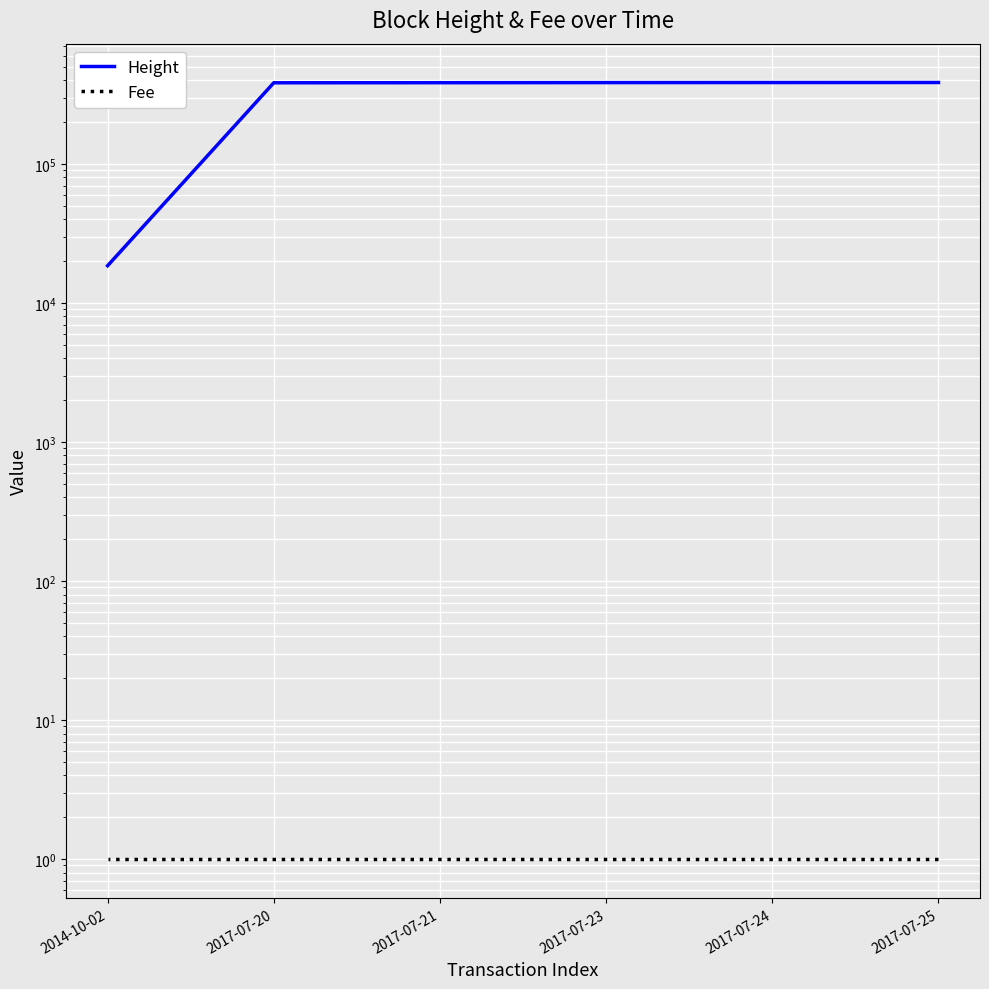

True or false: Fee and Height intersect in this chart.

False